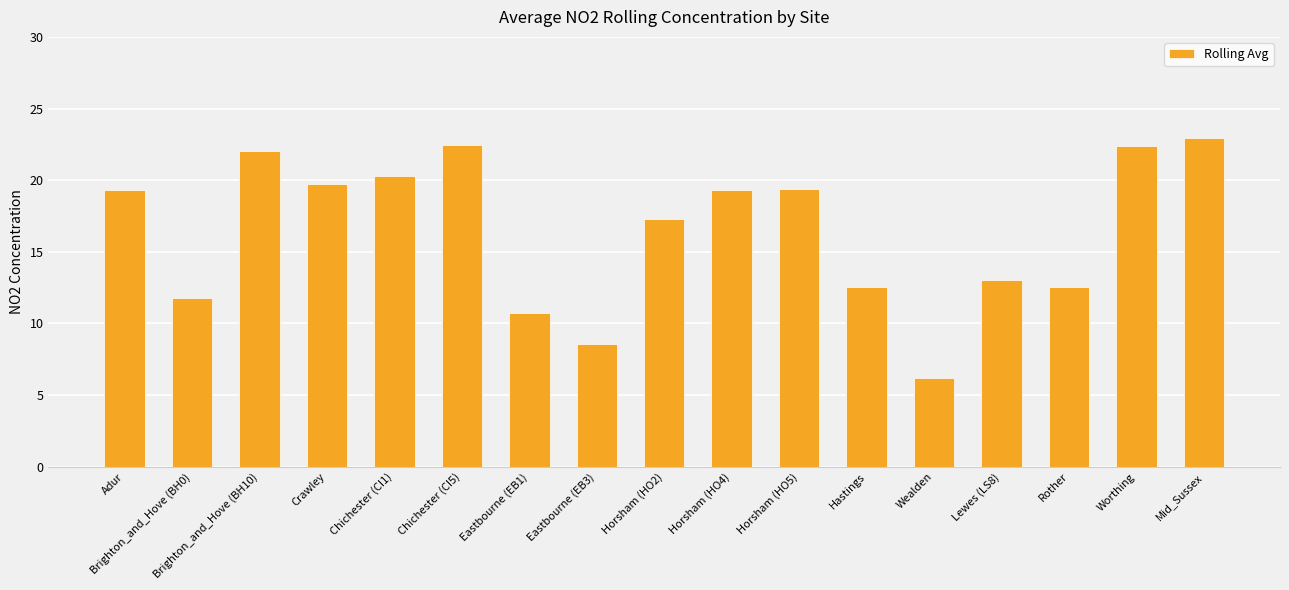

How many categories are shown in the chart?

17